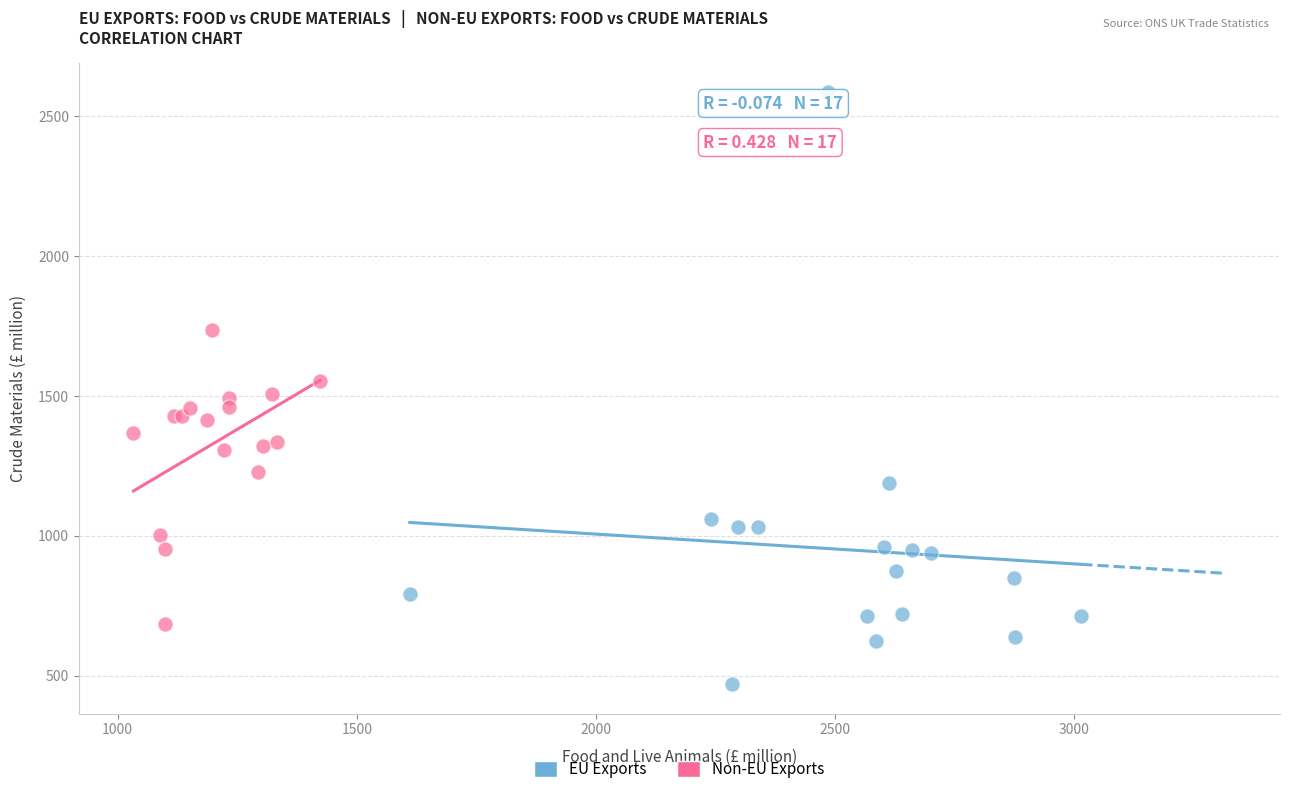

What are all the series names shown in the legend?

EU Exports, Non-EU Exports